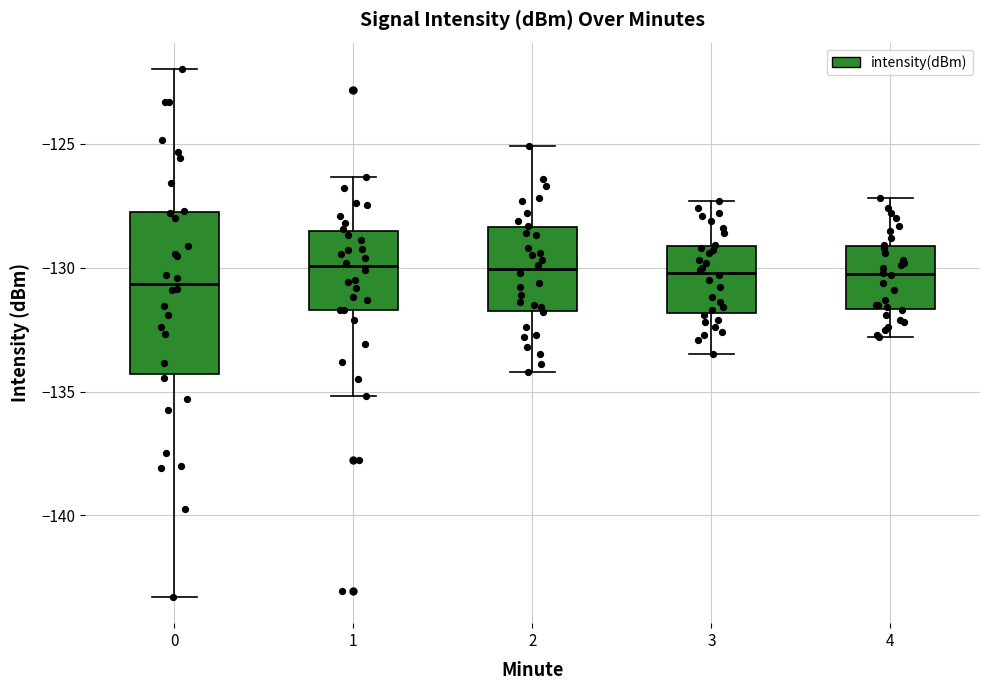

Reading left to right, transcribe this box plot: for each box, give where its median line is, the range the box spans, and where its two whiskers end, as read against the y-axis. The values are not printed on the chart, so give them approximately, as read against the axis.

0: median -130.5, box -134.5 to -127.5, whiskers -143.5 to -122.0
1: median -130.0, box -131.5 to -128.5, whiskers -135.0 to -126.5
2: median -130.0, box -131.5 to -128.5, whiskers -134.0 to -125.0
3: median -130.0, box -132.0 to -129.0, whiskers -133.5 to -127.5
4: median -130.0, box -131.5 to -129.0, whiskers -133.0 to -127.0